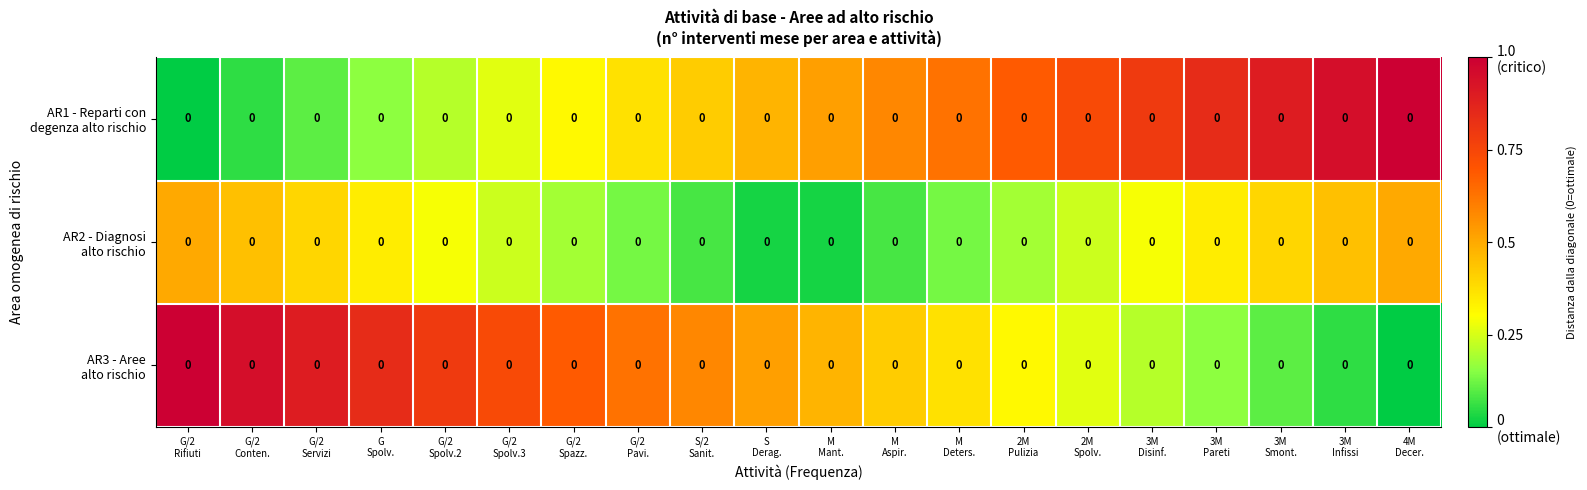

The row_0 series shows 0.7 at 2M
Spolv.. True or false?

True